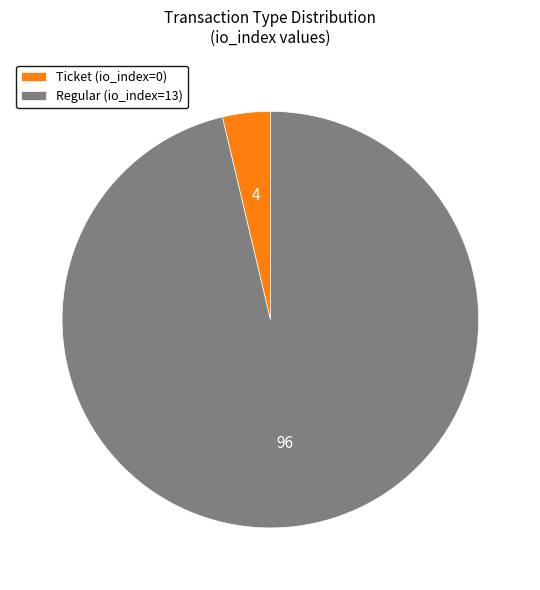

Which has a higher value, Ticket (io_index=0) or Regular (io_index=13)?

Regular (io_index=13)